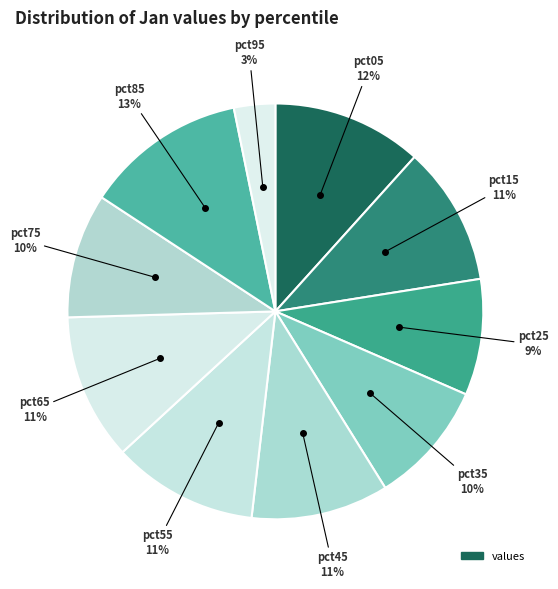

Count the number of slices in the pie.

10